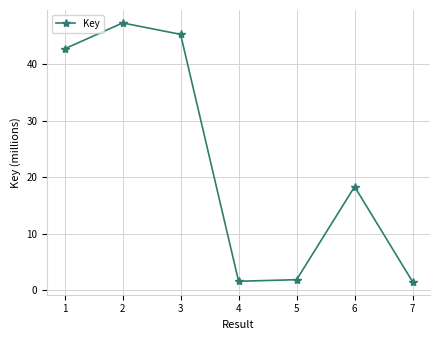

At which category does the data reach its first local peak?

2